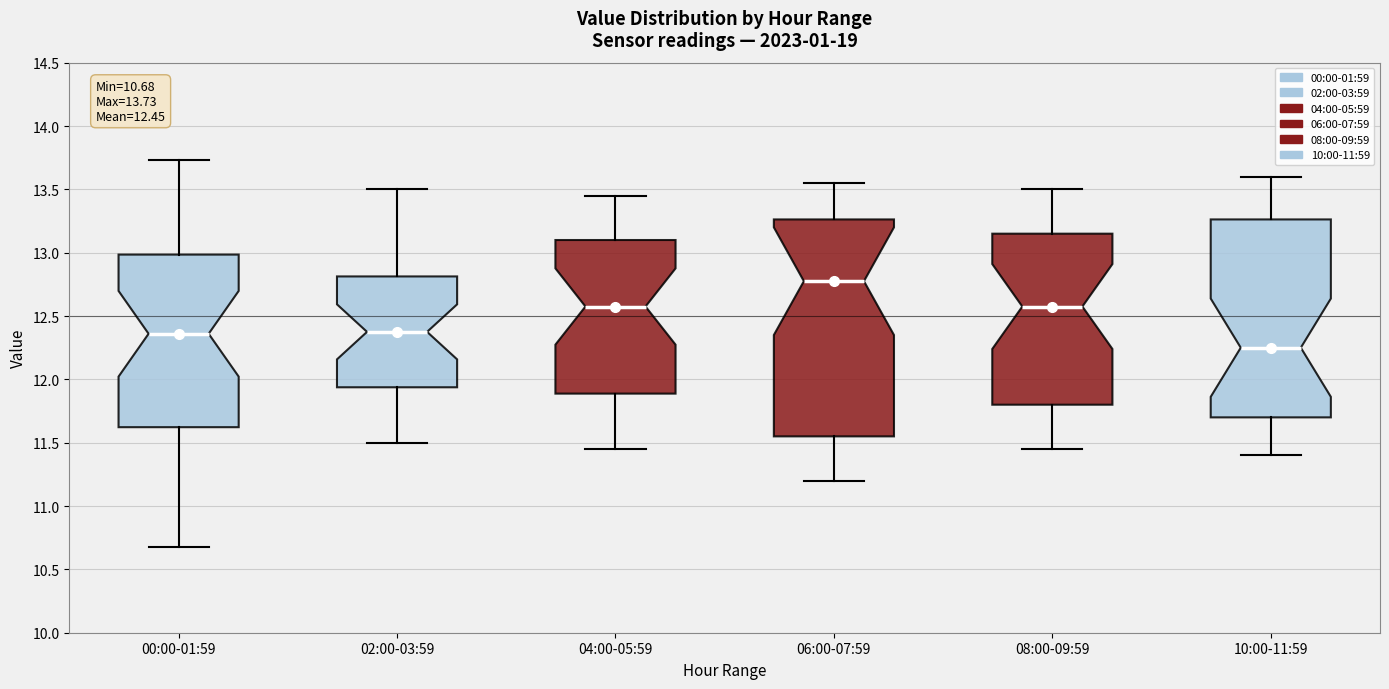

Which box's median line is the highest?

06:00-07:59